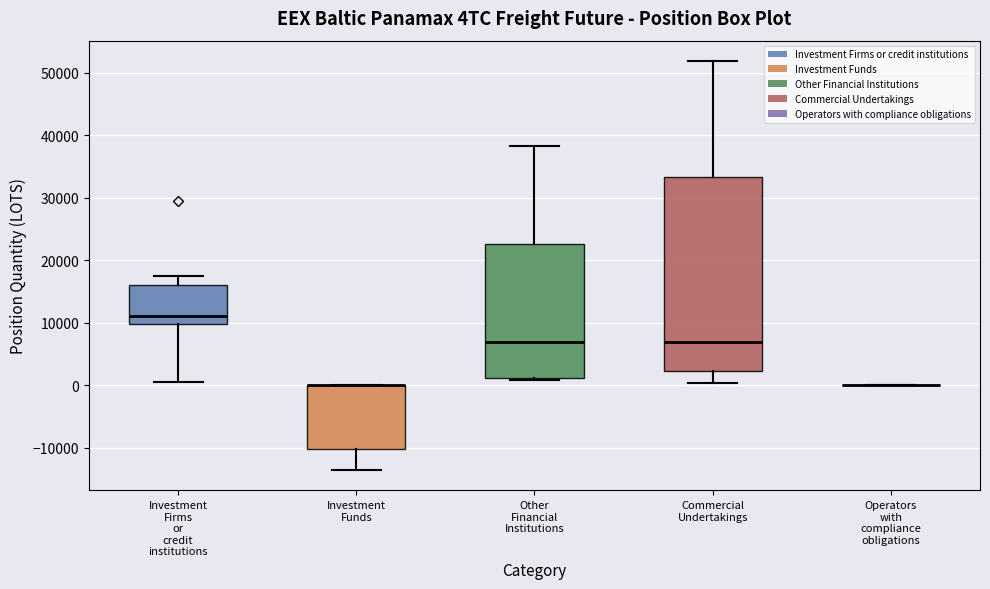

Comparing the boxes themselves (not the whiskers), which one is the tallest?

Commercial Undertakings